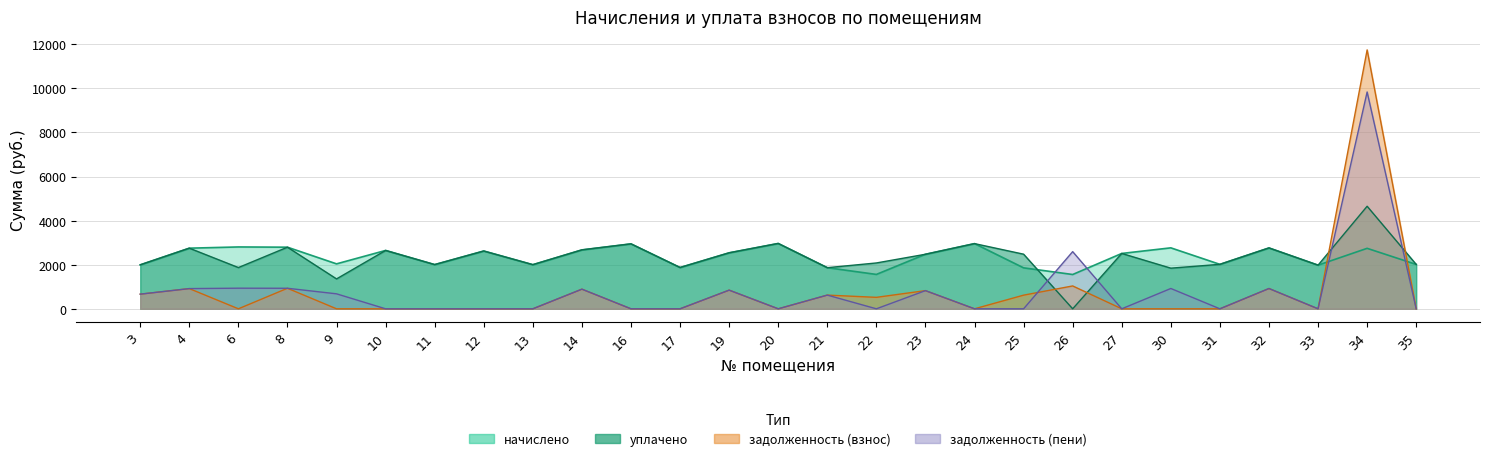

Count the number of categories in the chart.

27